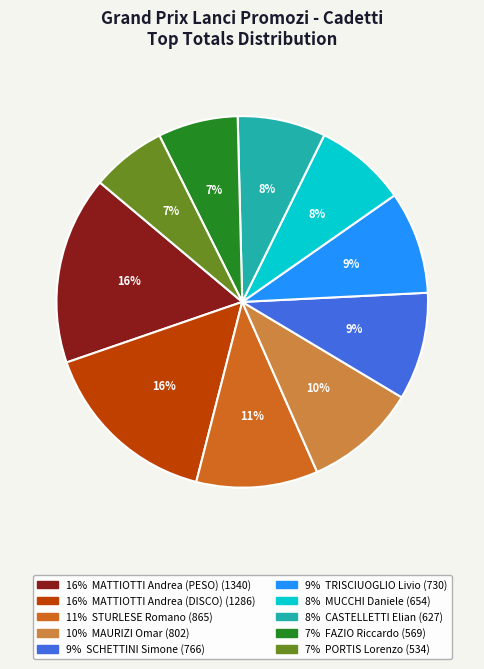

Is there any slice that represents more than half of the pie?

No